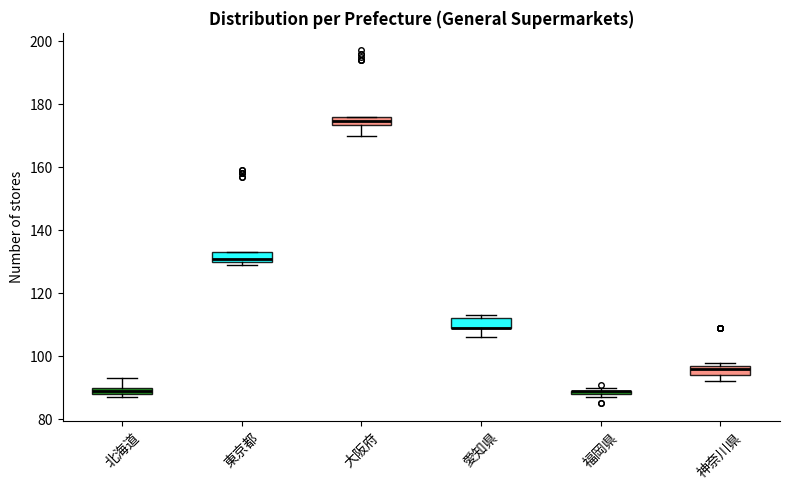

Where does the lower whisker of the box for 愛知県 end on the y-axis? The values are not printed on the chart, so give them approximately, as read against the axis.

106